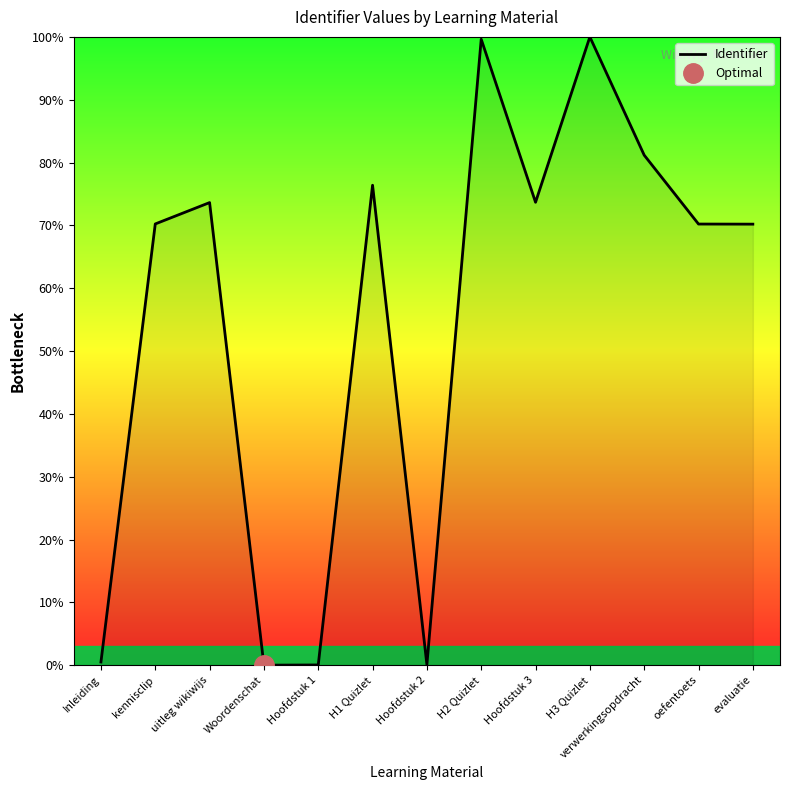

Count the number of values greater than 70.

9